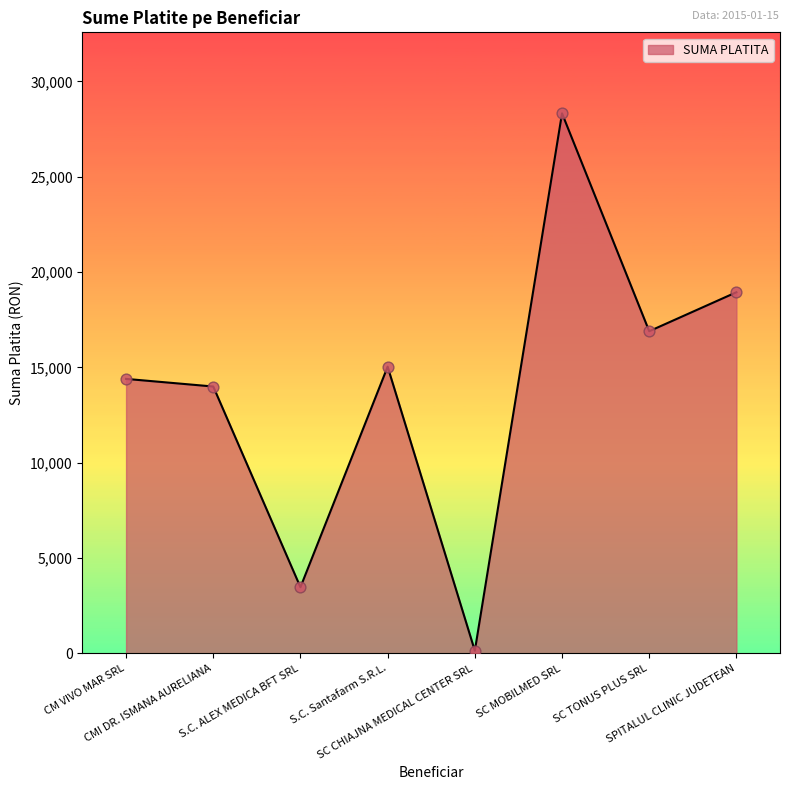

What is the change in value from CM VIVO MAR SRL to SC MOBILMED SRL?

+13924.0